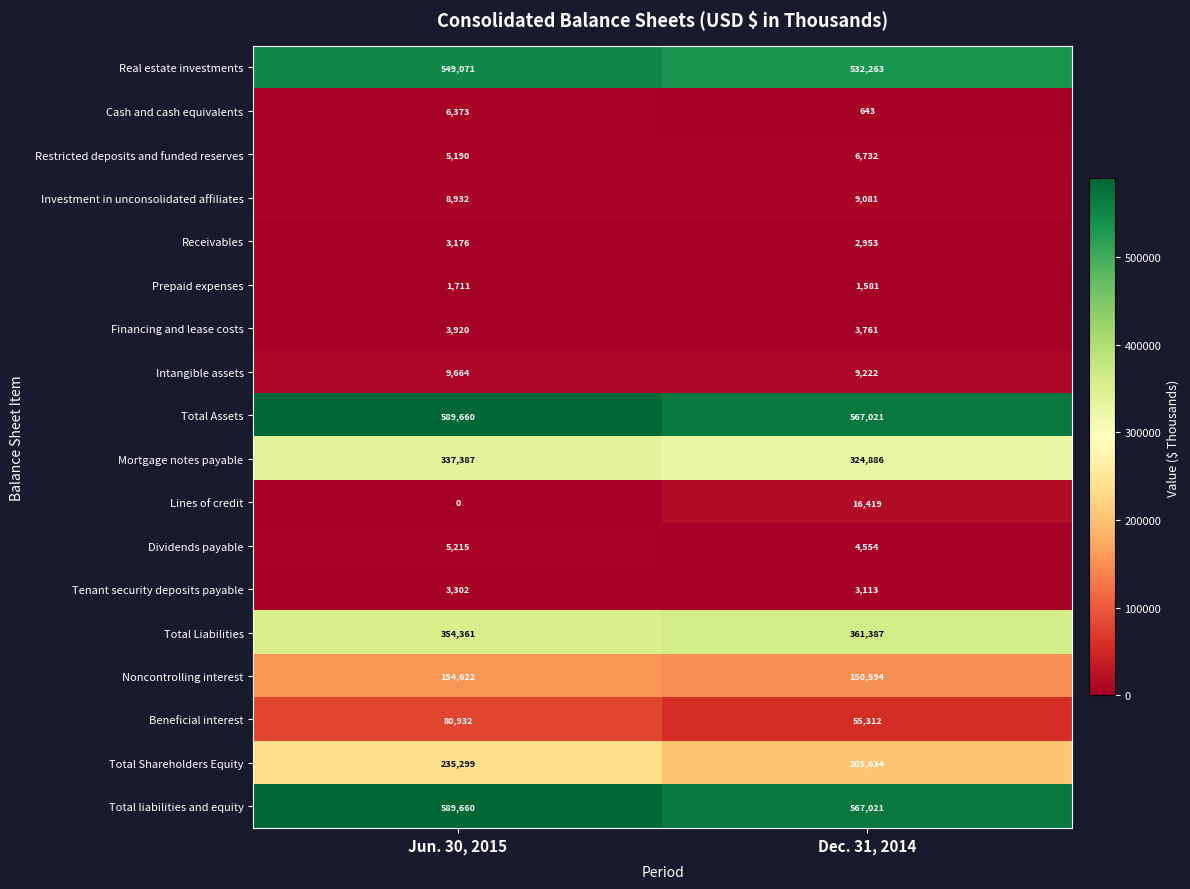

What is the sum of the Restricted deposits and funded reserves values at Jun. 30, 2015 and Dec. 31, 2014?

11922